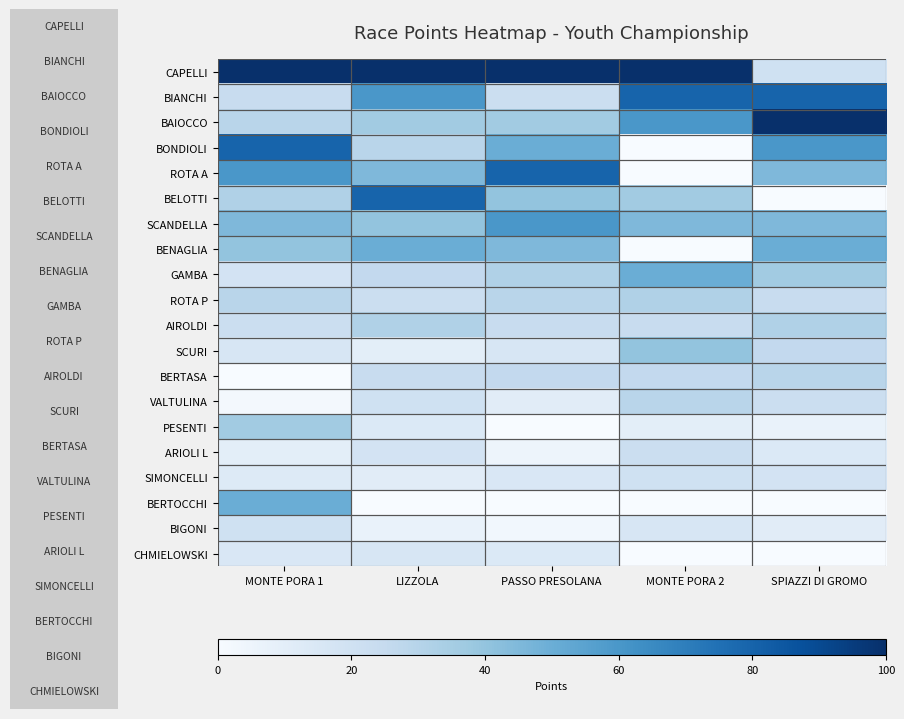

What is the total value across all series at LIZZOLA?

640